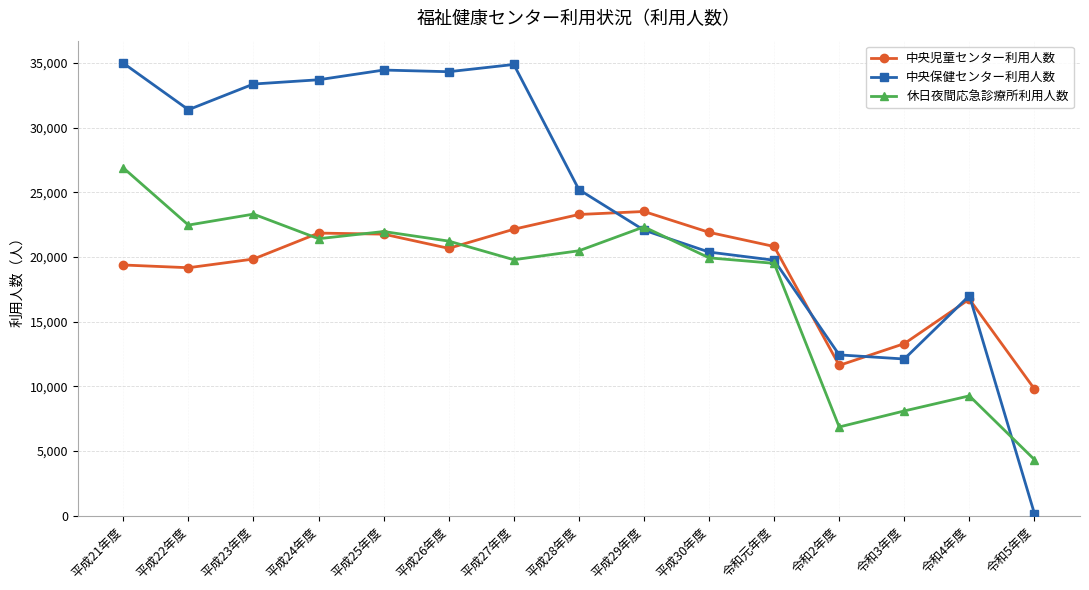

True or false: 休日夜間応急診療所利用人数 has more than 0 points higher than both neighbors.

True